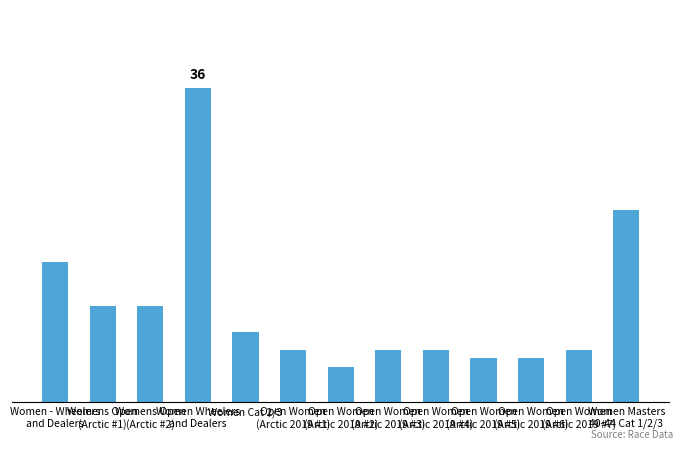

The chart shows a value of 4 at Womens Open
(Arctic #1). True or false?

False